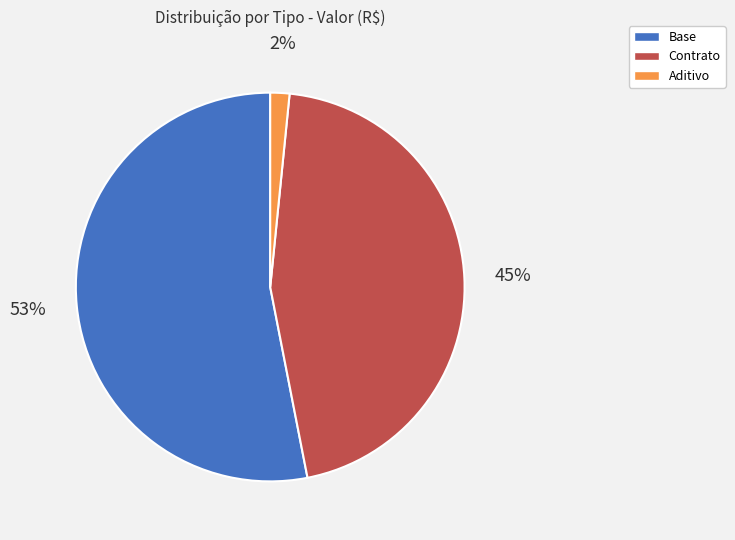

Count the number of slices in the pie.

3